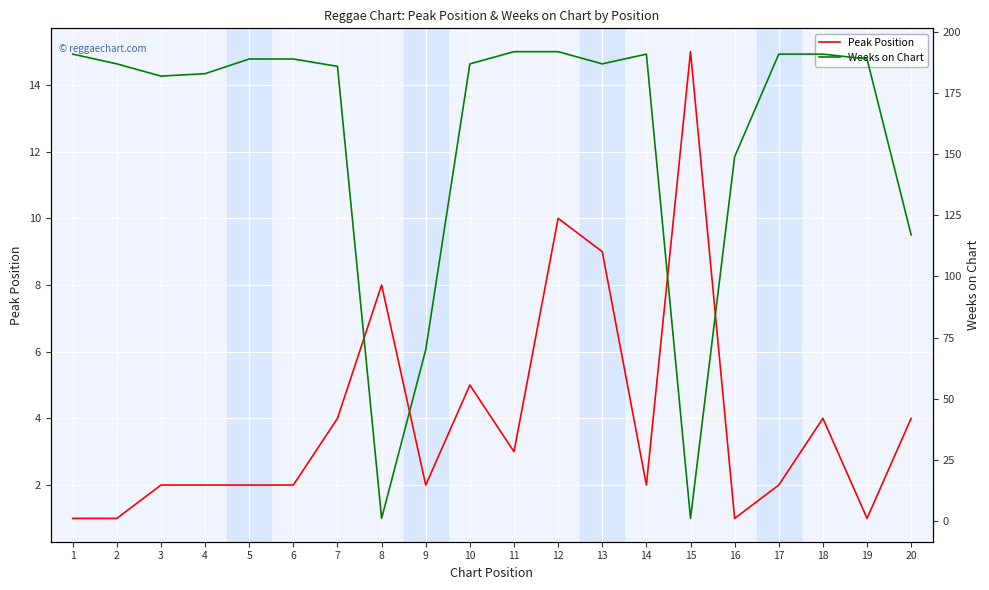

At which label does Peak Position first exceed 2?

7